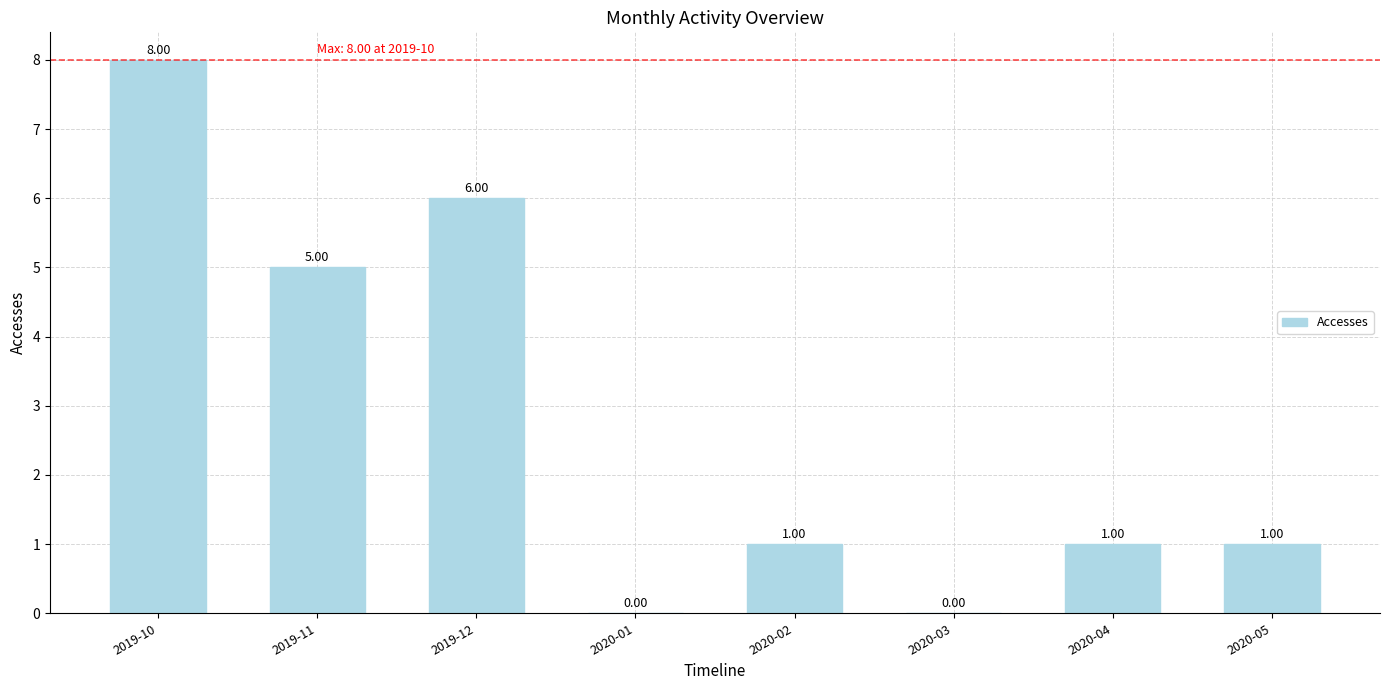

What is the sum of the values at 2019-12 and 2020-03?

6